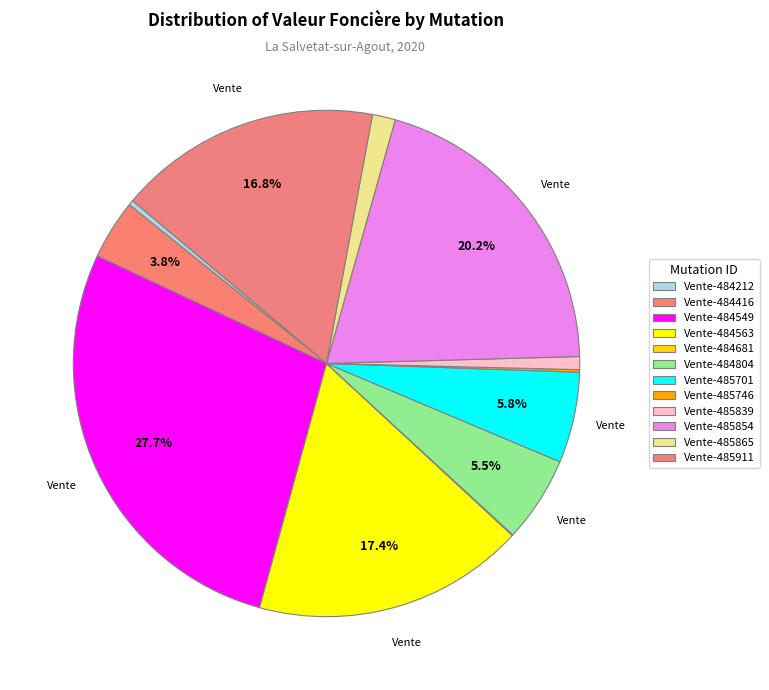

What is the change in value from Vente-485854 to Vente-485911?

-20500